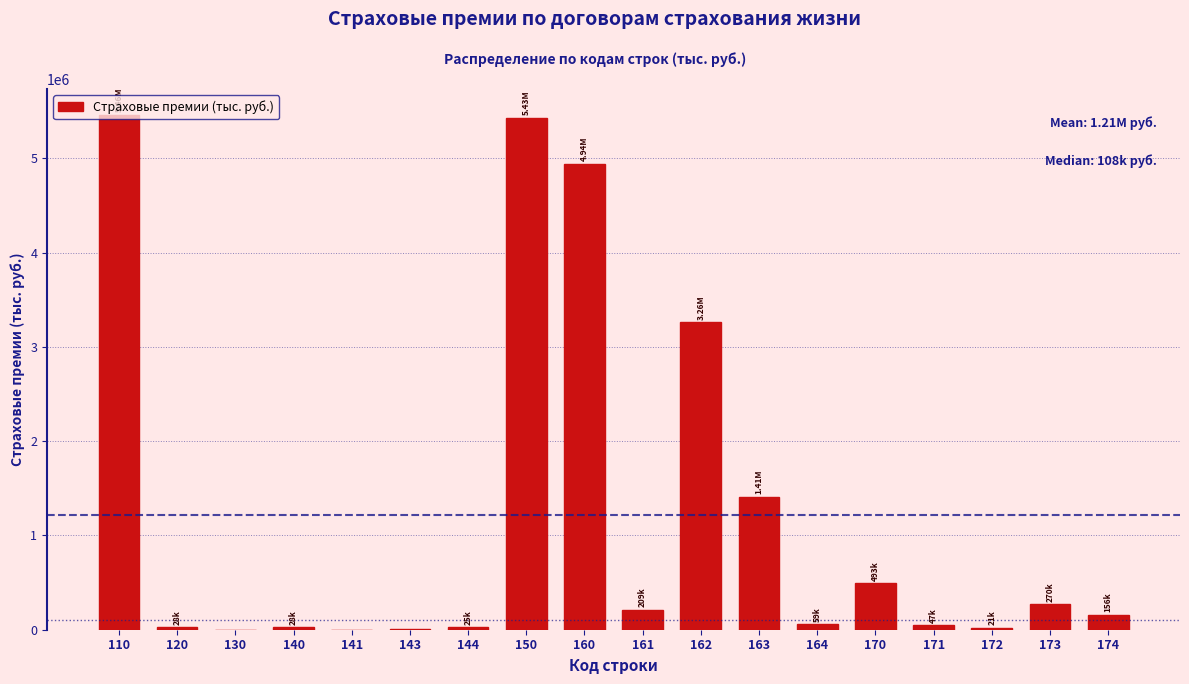

What is the sum of all values?

21839751.5